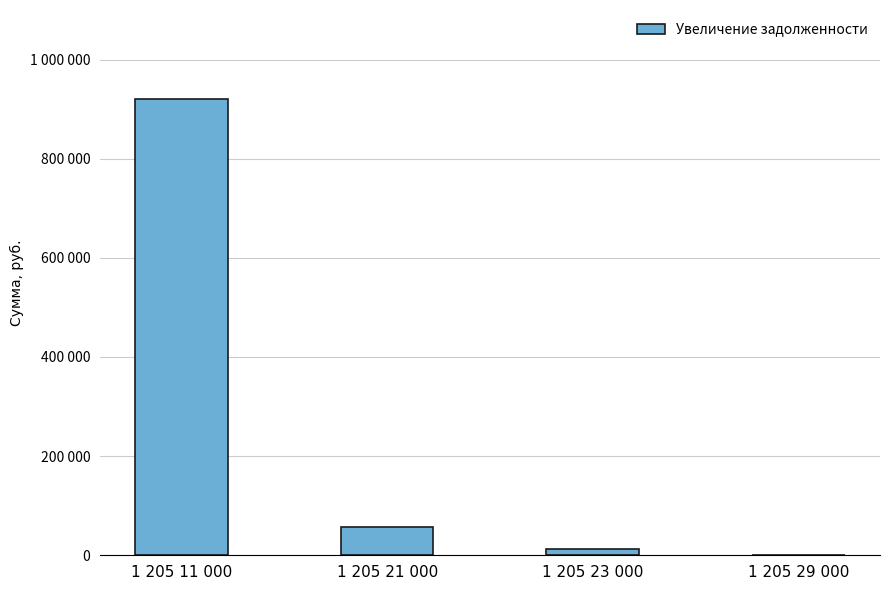

What is the maximum value shown in the chart?

921346.9